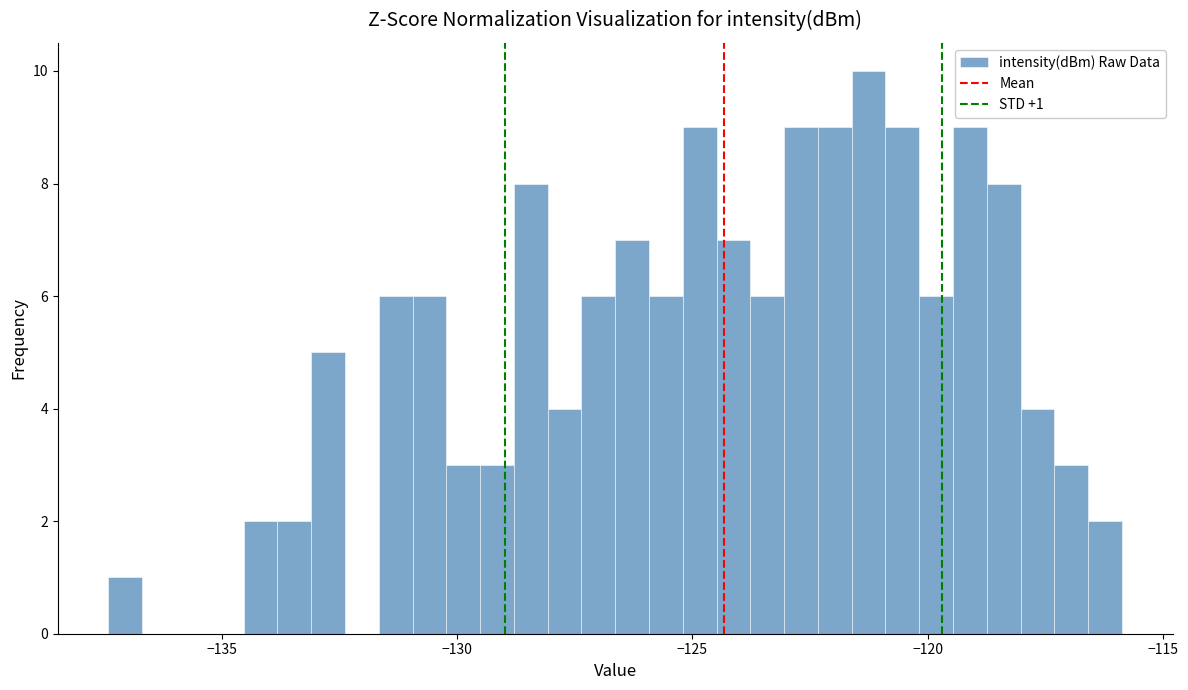

Around what value on the x-axis is the tallest bar? Give the approximate position of its centre, as read against the axis.

-121.5